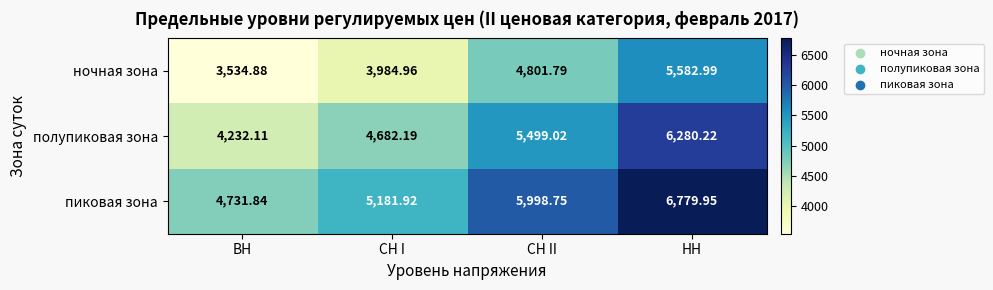

At which label does пиковая зона reach its peak?

НН